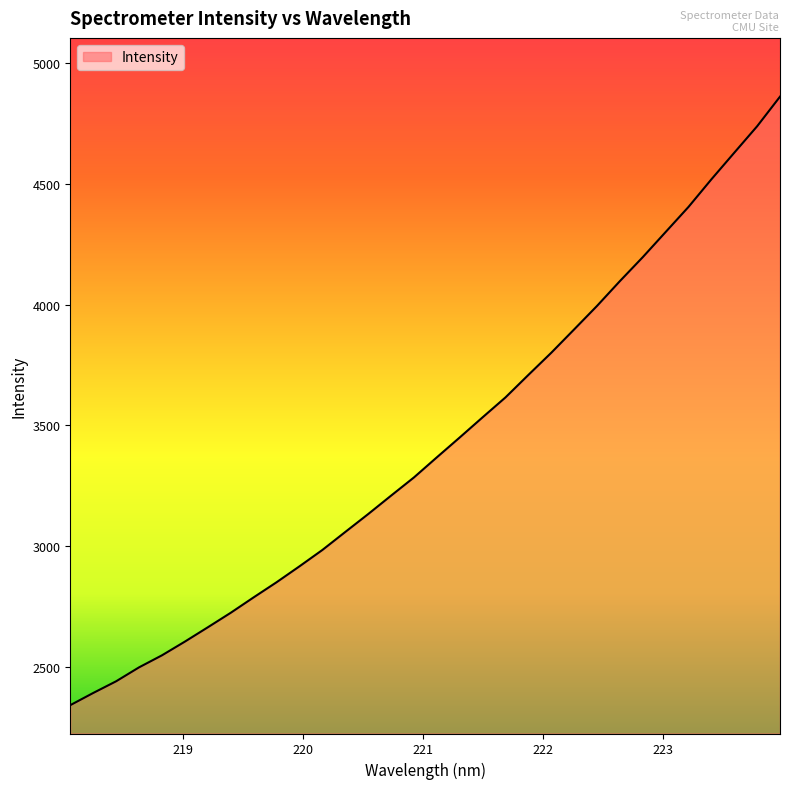

What is the difference between the maximum and minimum values?

2516.3